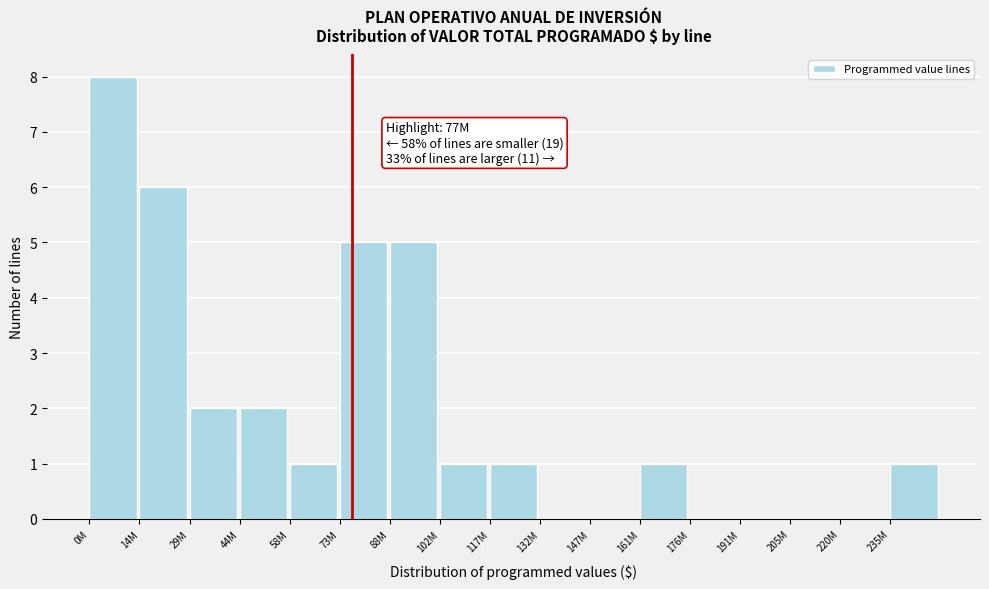

Reading left to right, what are all the values shown in this chart?

0M=8	14M=6	29M=2	44M=2	58M=1	73M=5	88M=5	102M=1	117M=1	132M=0	147M=0	161M=1	176M=0	191M=0	205M=0	220M=0	235M=1